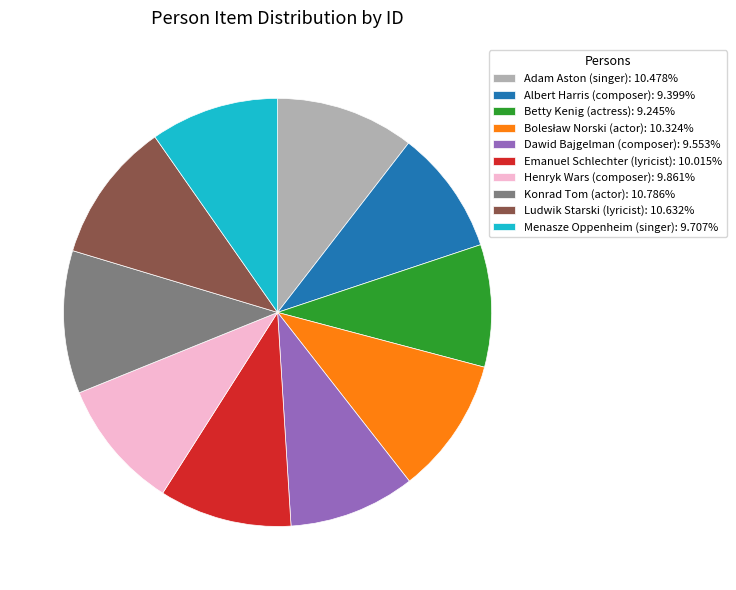

Which has a higher value, Ludwik Starski (lyricist) or Betty Kenig (actress)?

Ludwik Starski (lyricist)